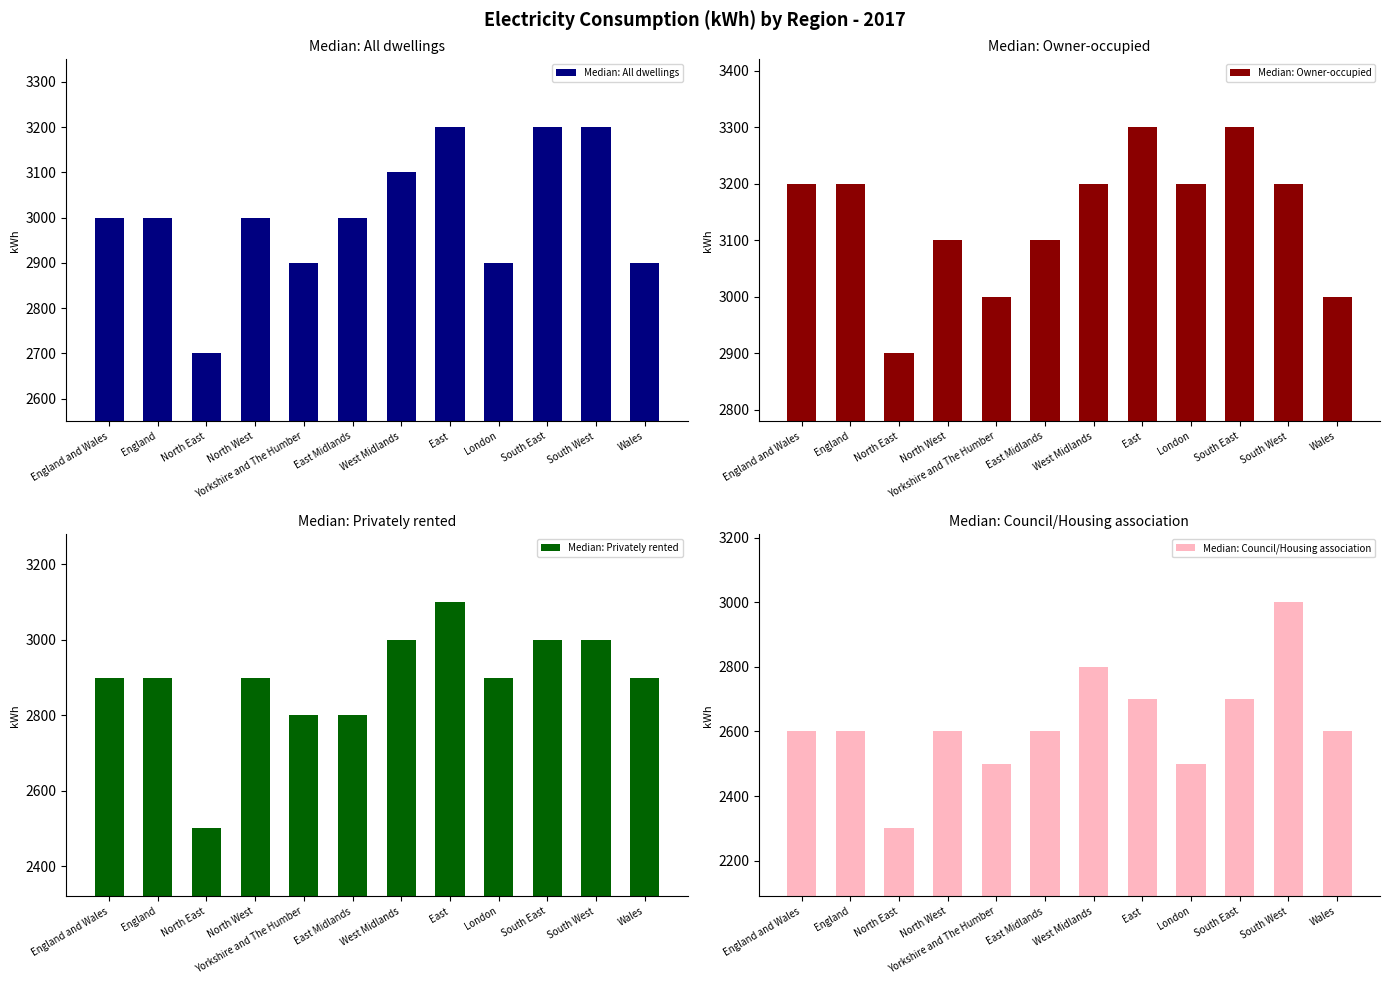

List the labels in order of Median: Owner-occupied value, smallest first.

North East, Yorkshire and The Humber, Wales, North West, East Midlands, England and Wales, England, West Midlands, London, South West, East, South East